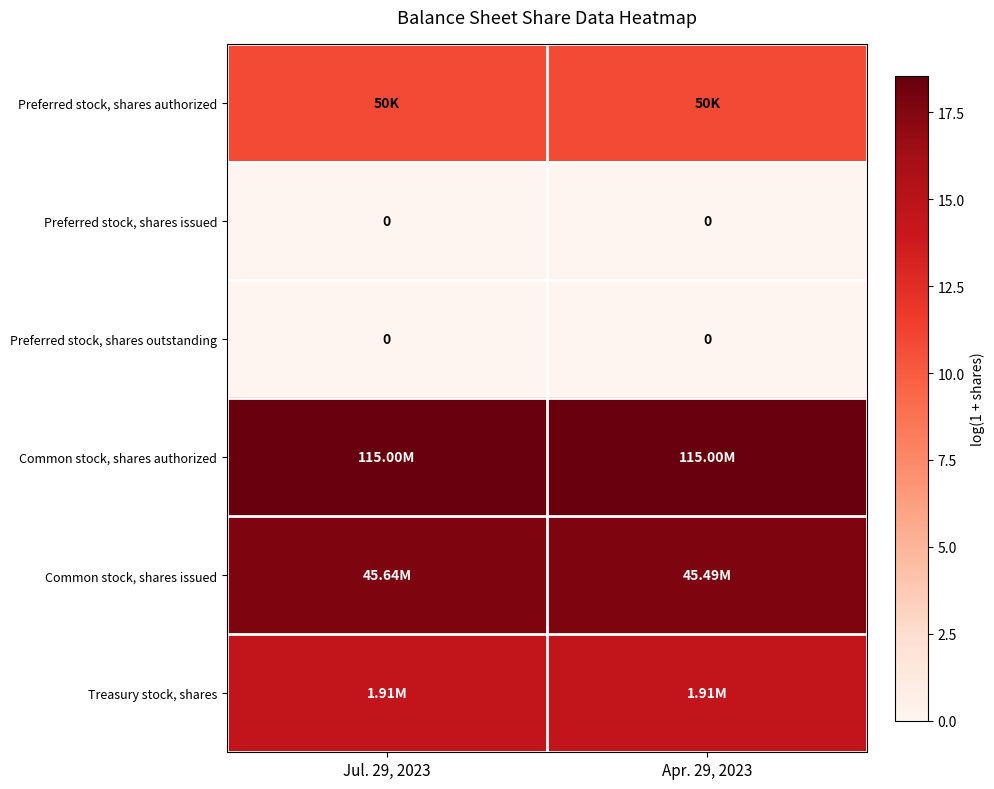

Which has a higher value, Apr. 29, 2023 or Jul. 29, 2023?

Apr. 29, 2023